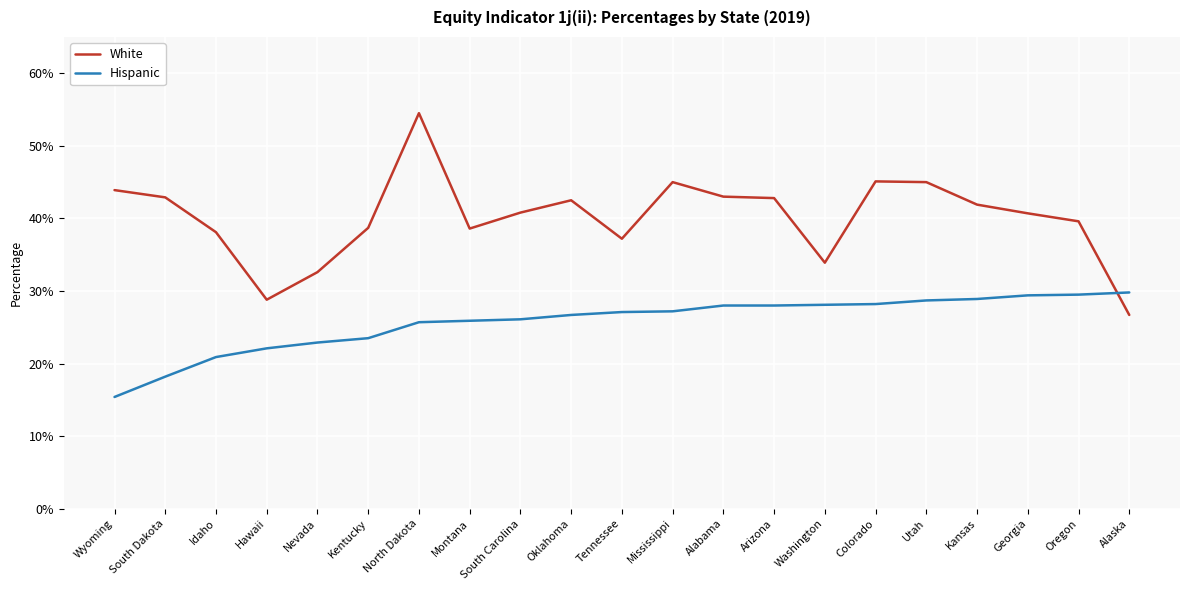

What are all the series names shown in the legend?

White, Hispanic